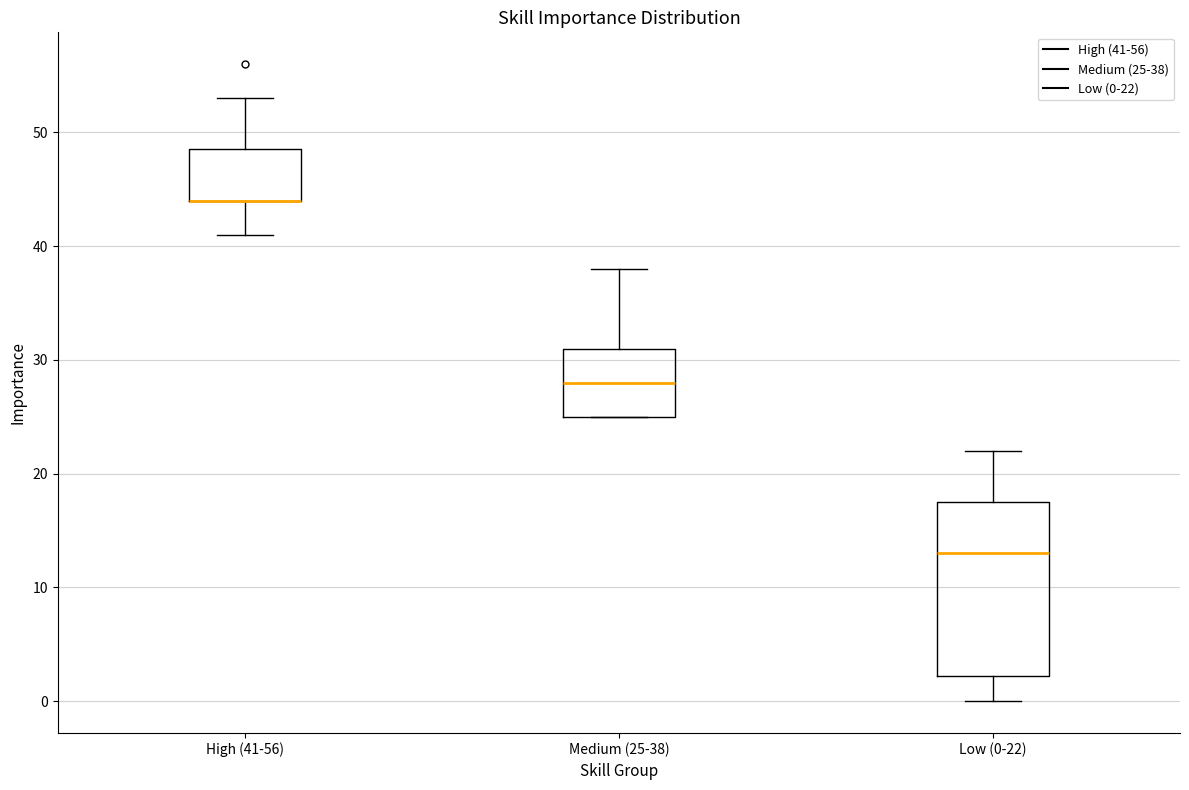

Which box is the tallest, from its lower edge to its upper edge?

Low (0-22)